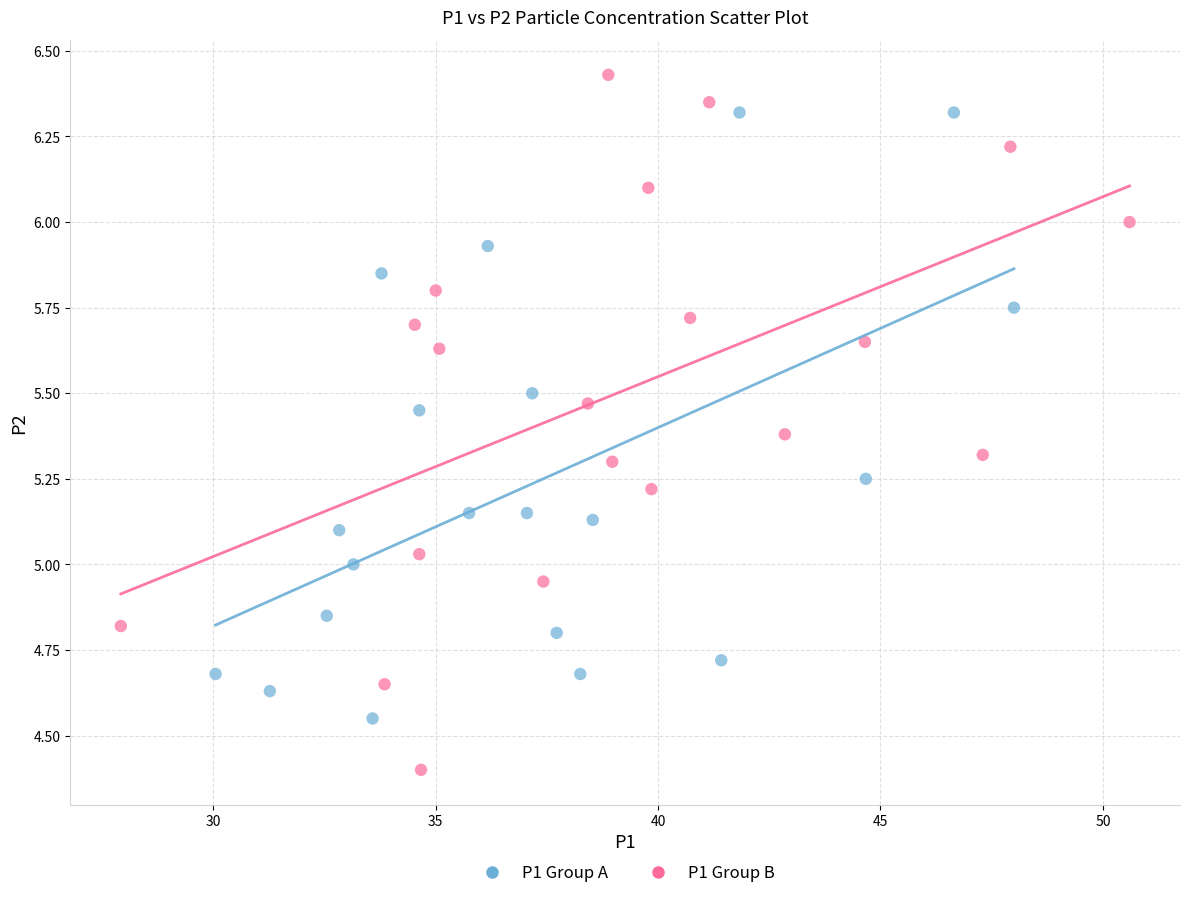

Which series has the widest spread of Y values?

P1 Group B